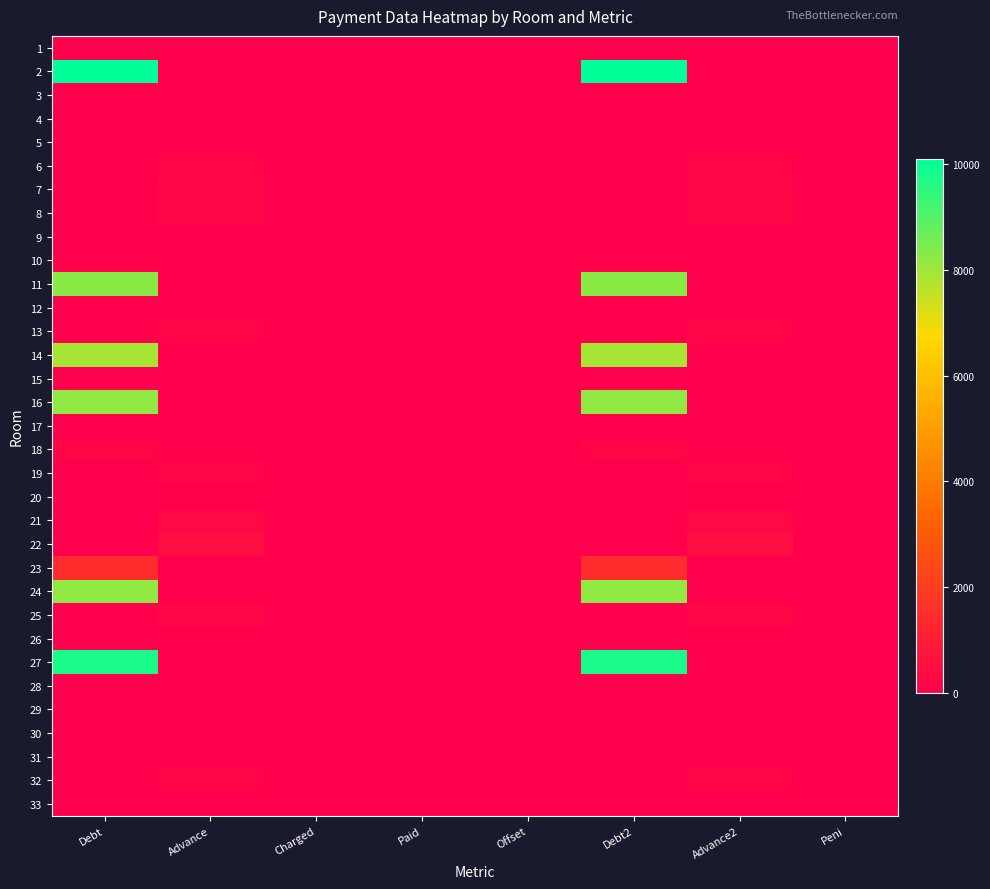

At Advance2, list the series in order from largest to smallest.

22, 21, 7, 8, 25, 6, 19, 13, 32, 30, 17, 1, 2, 3, 4, 5, 9, 10, 11, 12, 14, 15, 16, 18, 20, 23, 24, 26, 27, 28, 29, 31, 33